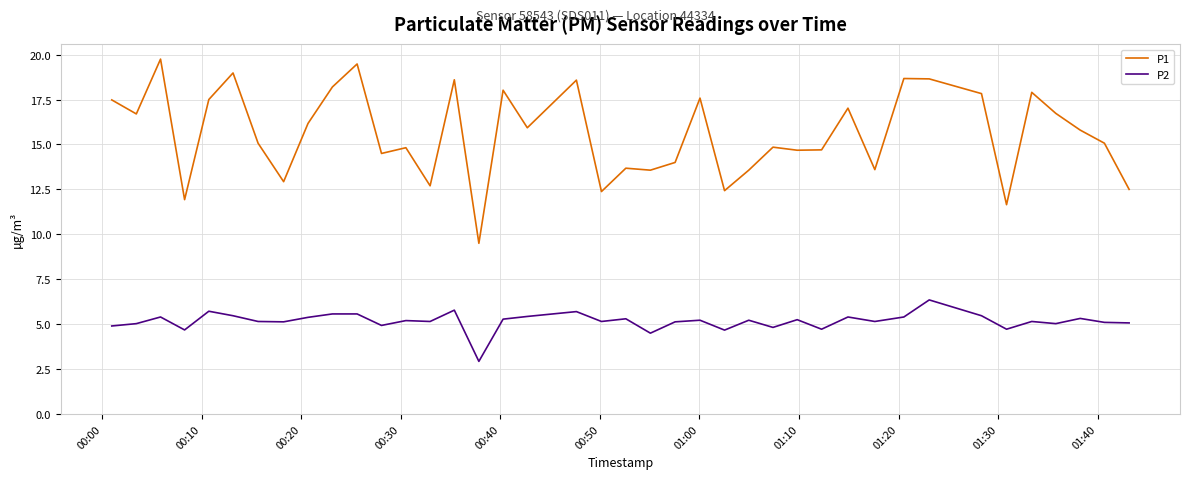

True or false: P1 and P2 intersect in this chart.

False